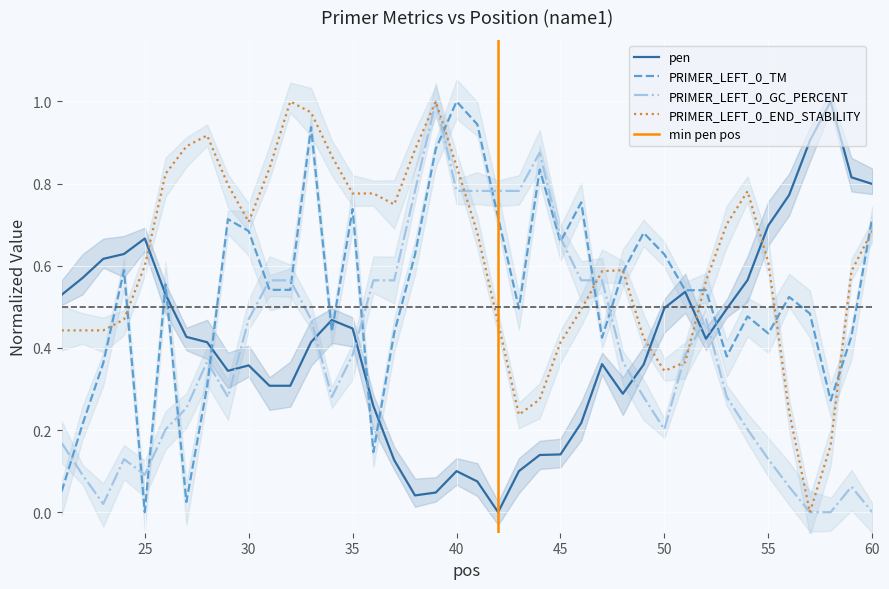

Which series ends up on top after the final intersection of PRIMER_LEFT_0_GC_PERCENT and pen?

pen